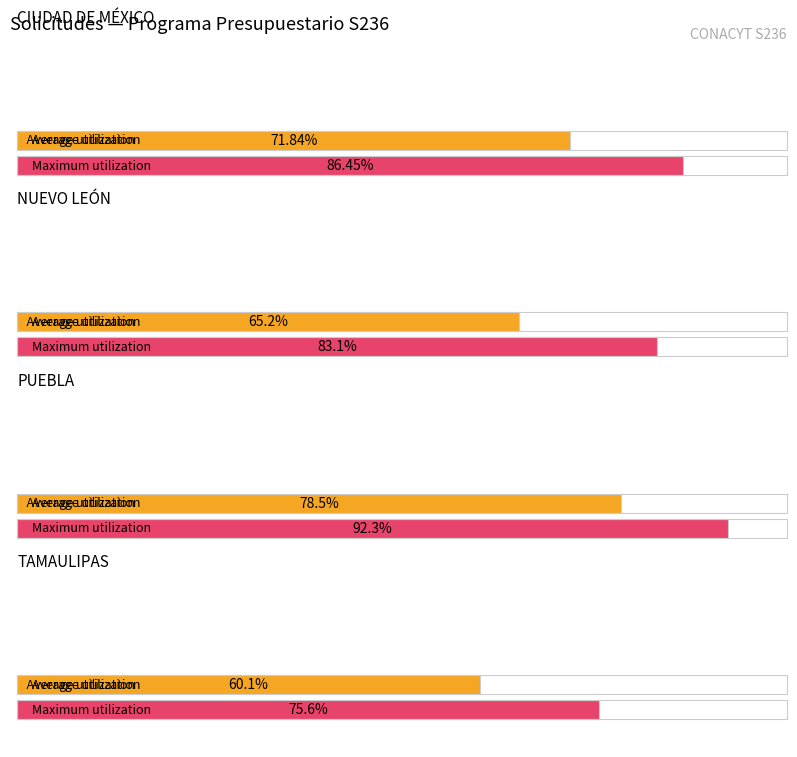

At which label does Maximum utilization first exceed 75?

1